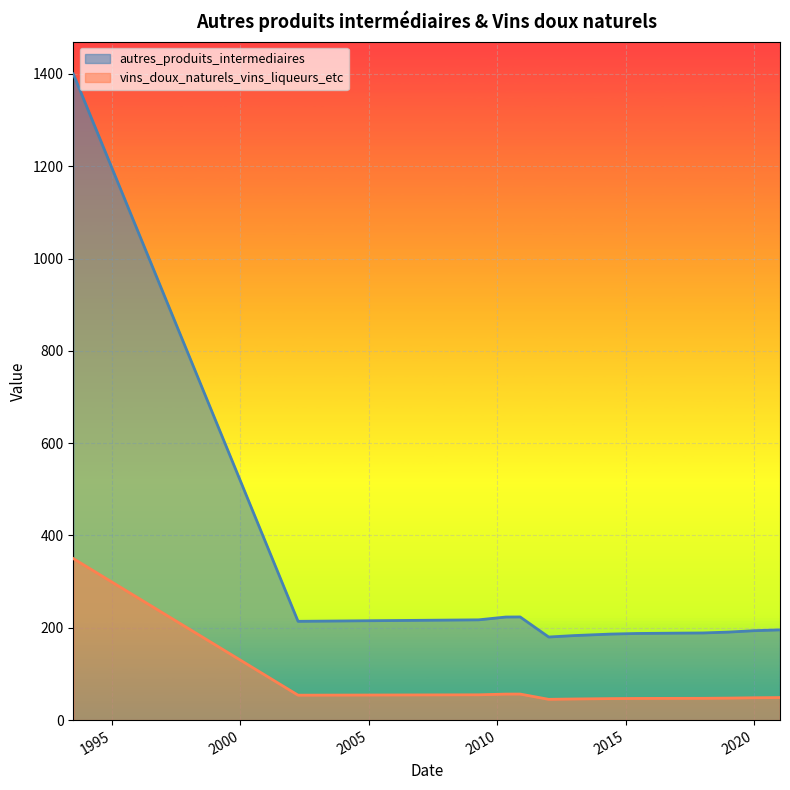

Is it true that autres_produits_intermediaires equals 188.4 at 2017-01-01?

True